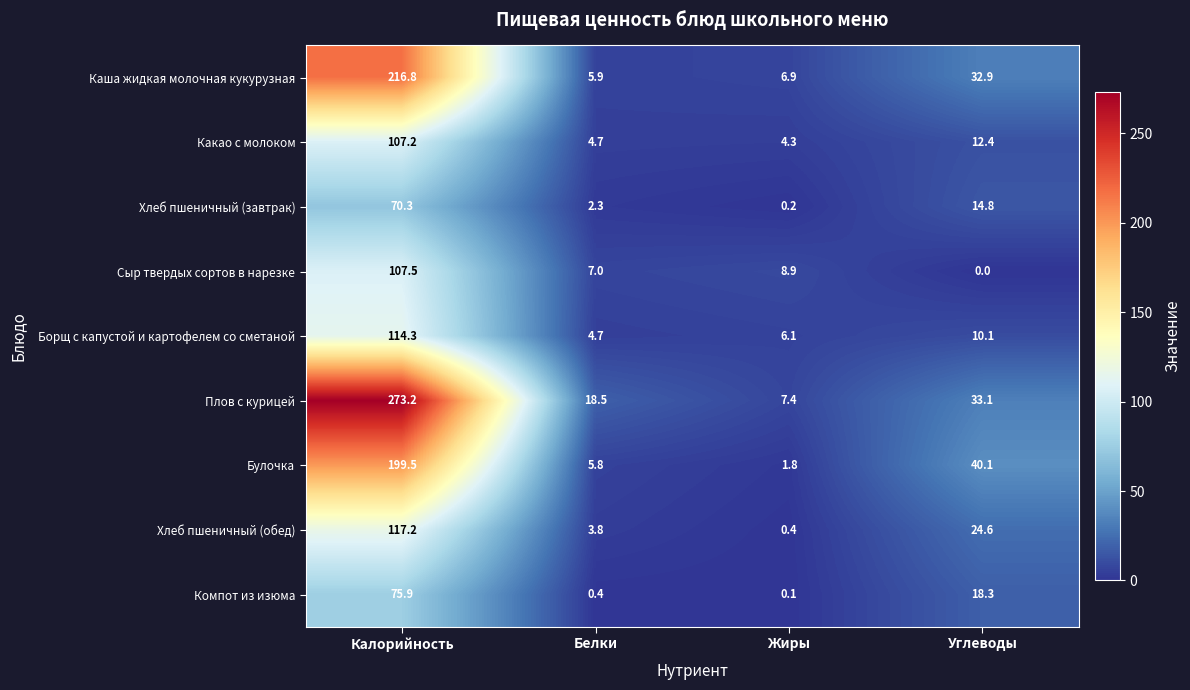

What is the difference between the maximum and second lowest values in the Булочка series?

193.7